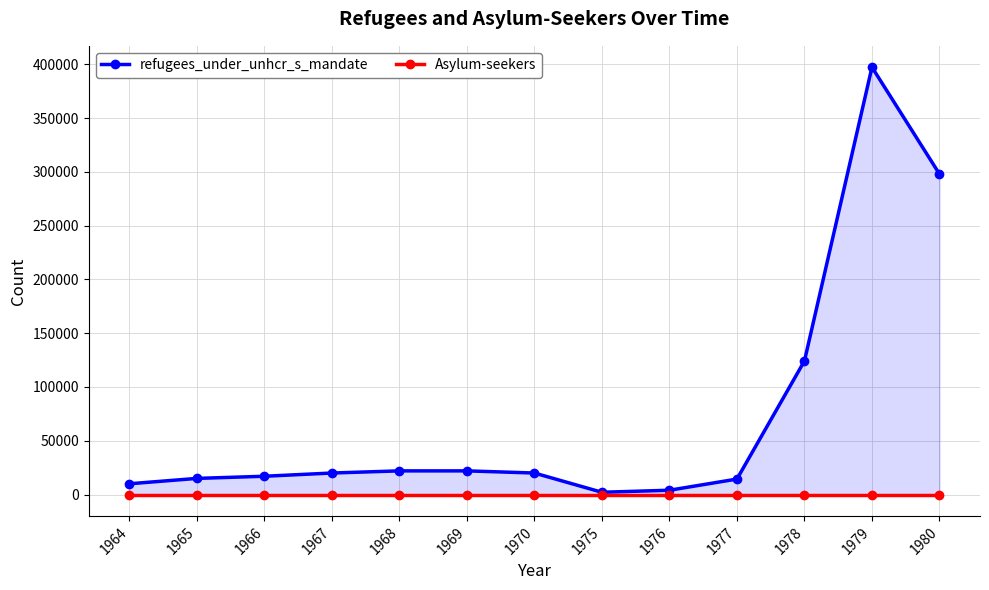

Rank the series by their maximum value, from lowest to highest.

Asylum-seekers, refugees_under_unhcr_s_mandate